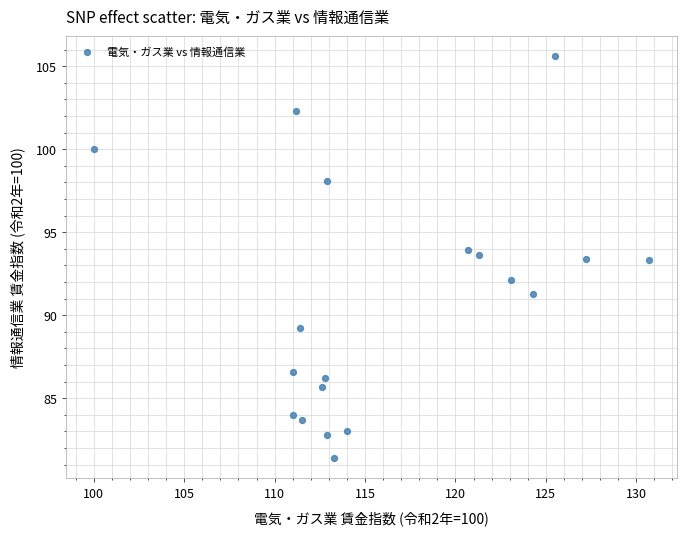

What is the range of Y values (max minus min)?

24.2